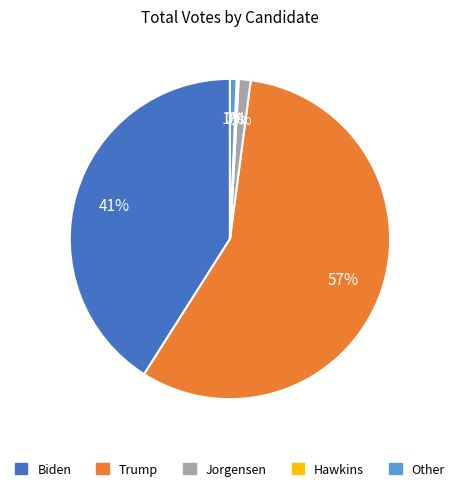

Is it true that Jorgensen is 1% of the pie?

True